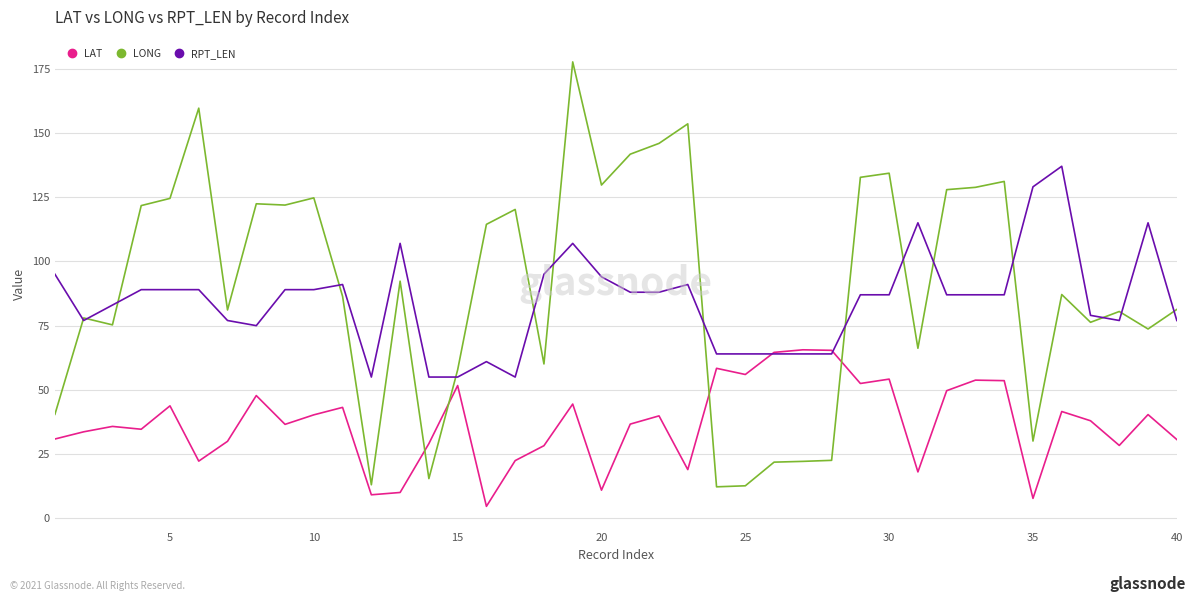

Which series has the widest spread of values?

LONG